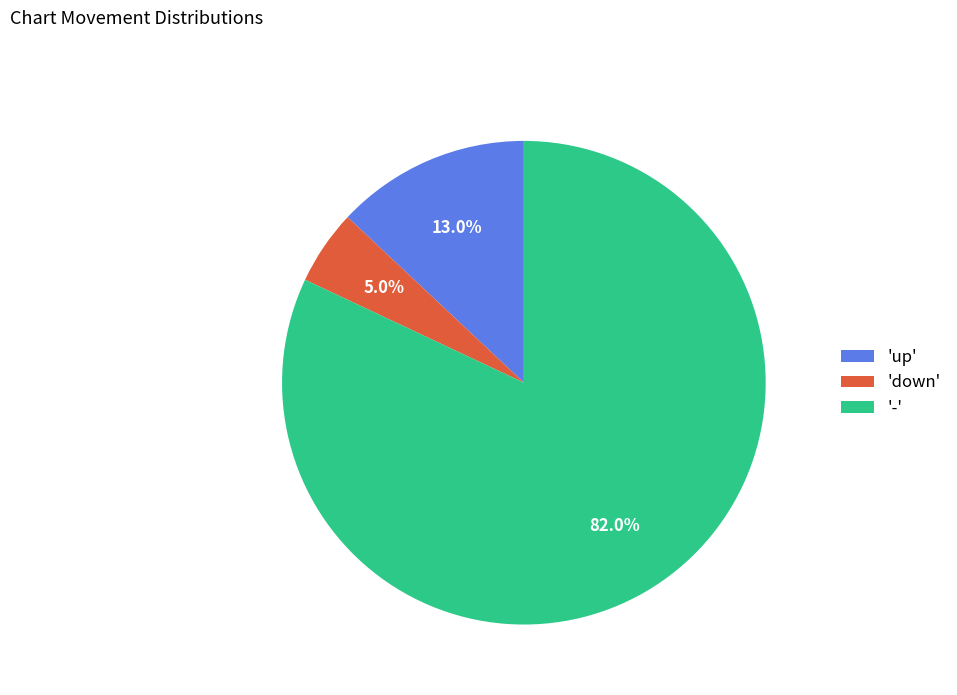

Approximately how many times larger is the value at '-' compared to 'up'?

6.3